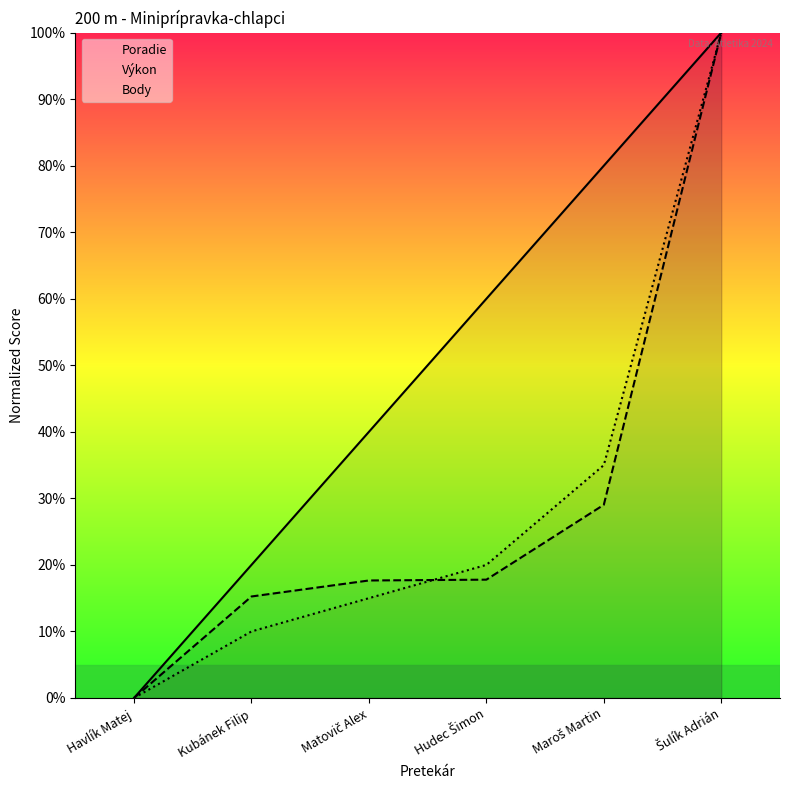

True or false: Body and Poradie intersect in this chart.

False